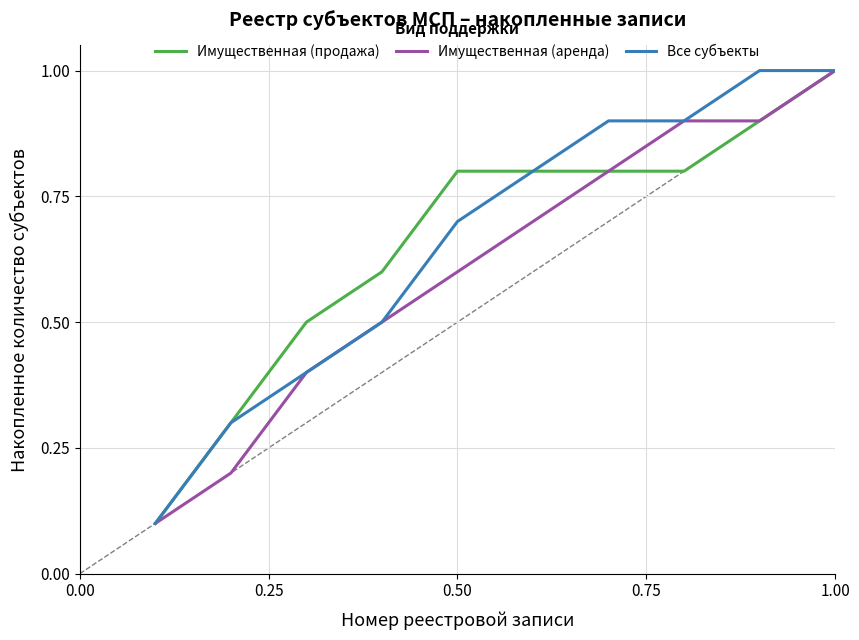

What is the greatest value displayed?

1.0